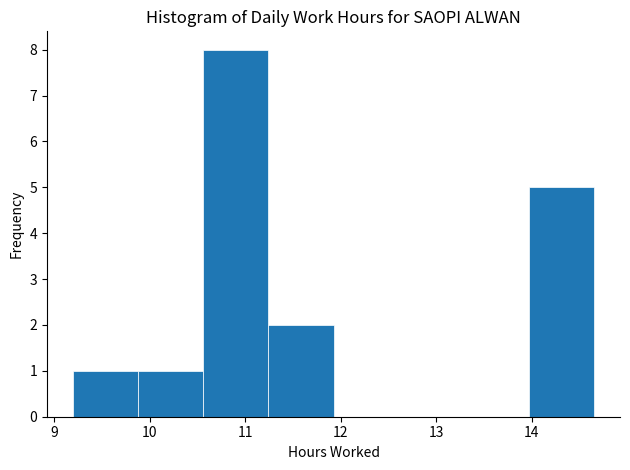

Reading left to right, list every bar in this chart as the range it spans on the x-axis followed by its height. Neither the bar edges nor the heights are printed on the chart, so give them approximately, as read against the axes.

9.2 to 9.9: 1
9.9 to 10.6: 1
10.6 to 11.2: 8
11.2 to 11.9: 2
11.9 to 12.6: 0
12.6 to 13.3: 0
13.3 to 14.0: 0
14.0 to 14.7: 5